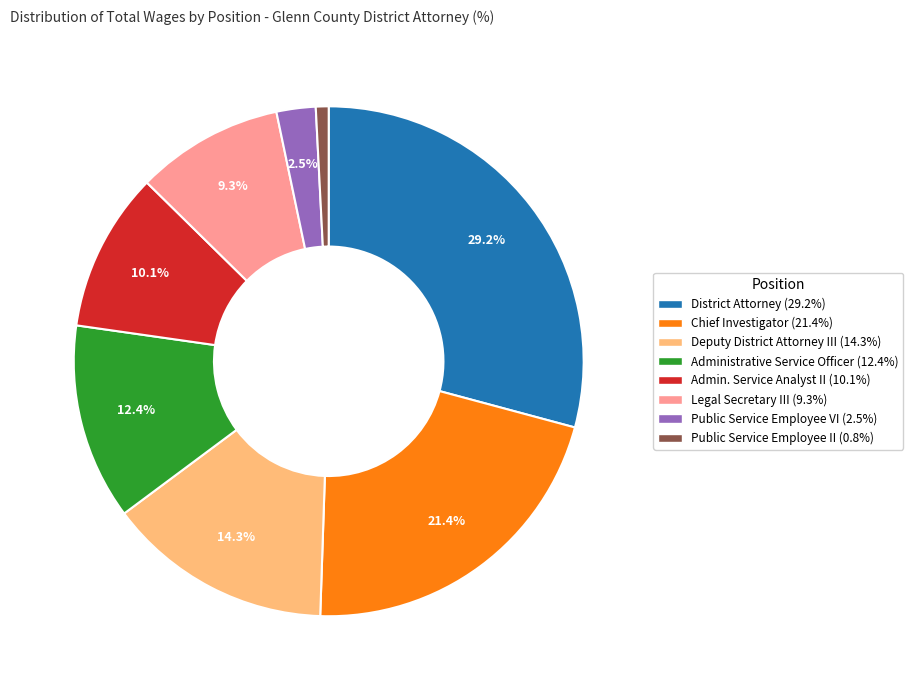

The Administrative Service Officer slice represents 12% of the pie. True or false?

True